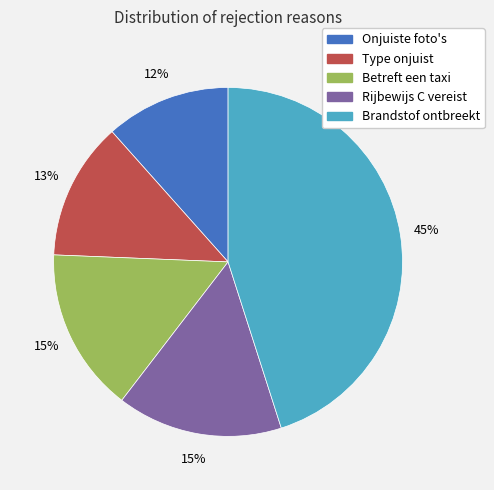

Is it true that Betreft een taxi is 15% of the pie?

True